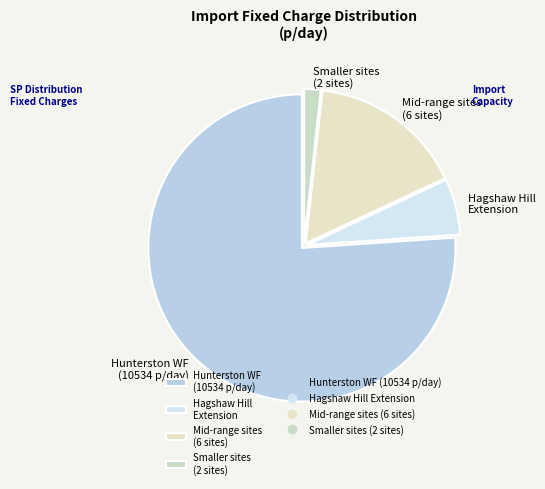

Do Smaller sites (2 sites) and Hunterston WF (10534 p/day) together represent more than half of the pie?

Yes